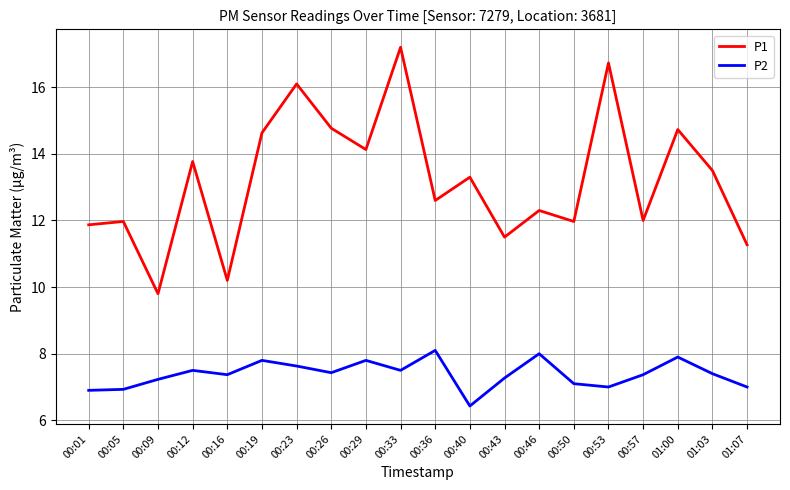

What is the minimum value shown in the chart?

6.4